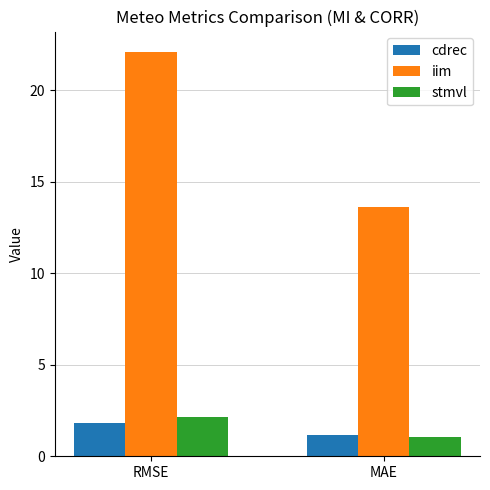

The value of iim at MAE is 13.6. True or false?

True